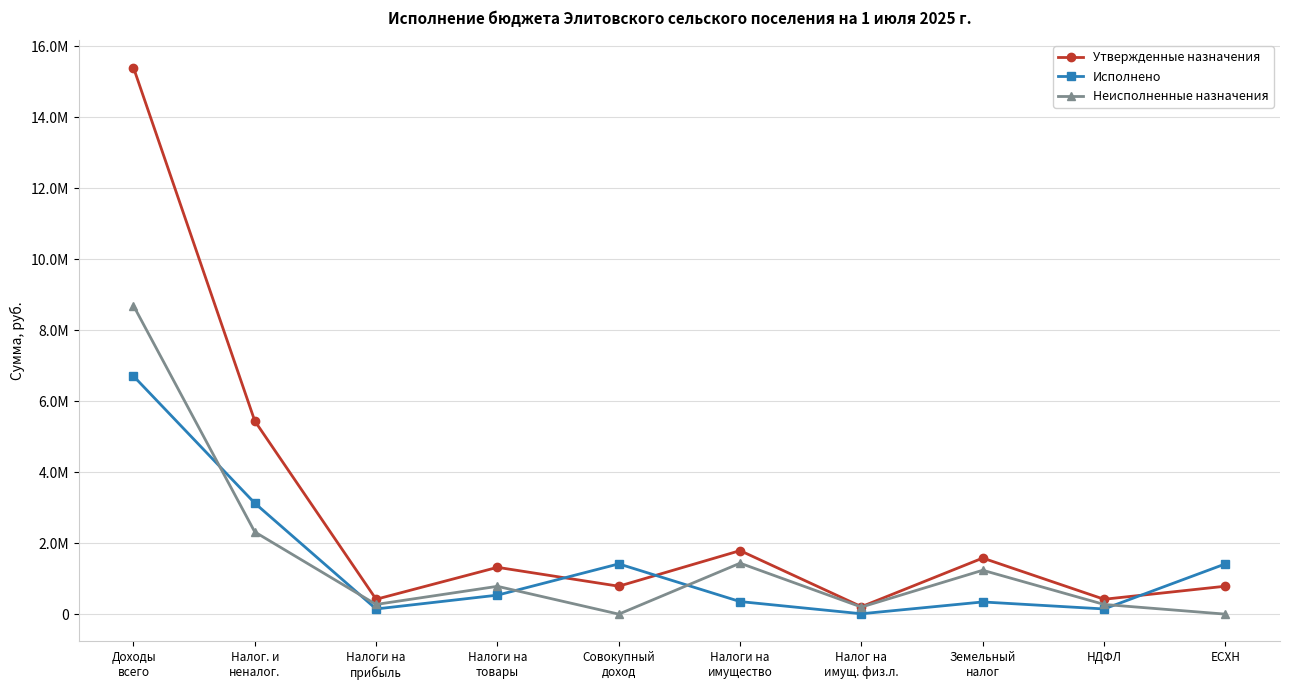

At which category is the sum across all series the highest?

Доходы
всего